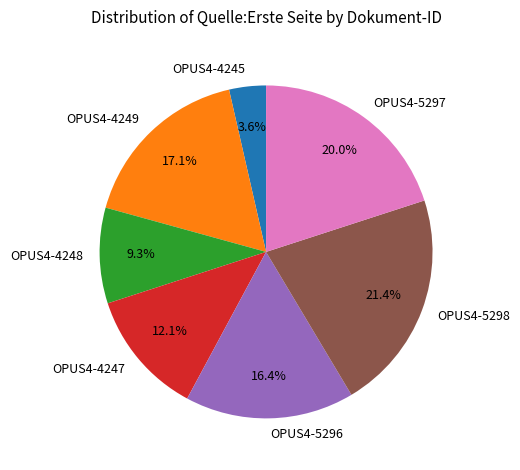

What is the largest slice in the pie chart?

OPUS4-5298